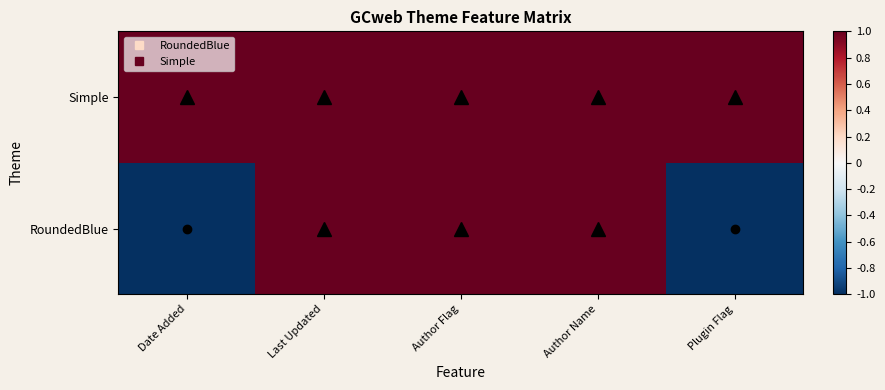

Reading left to right, transcribe all the data shown in this chart.

RoundedBlue: Date Added=-1	Last Updated=1	Author Flag=1	Author Name=1	Plugin Flag=-1
Simple: Date Added=1	Last Updated=1	Author Flag=1	Author Name=1	Plugin Flag=1